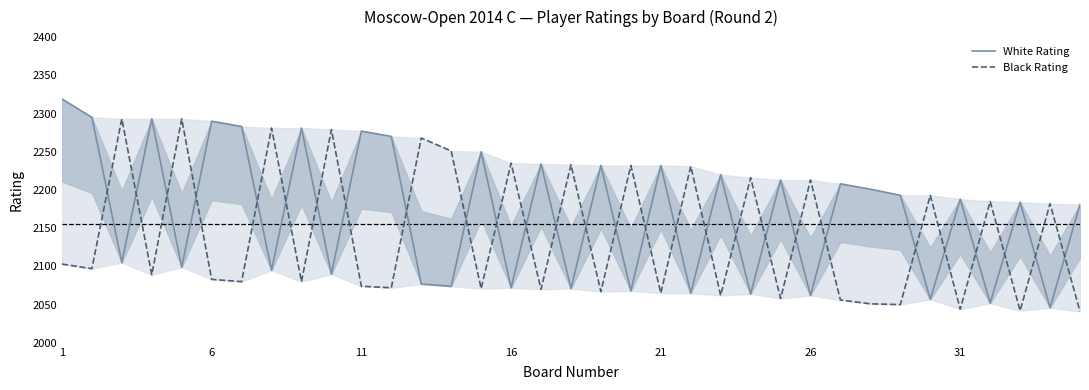

Reading left to right, extract all data points from this chart.

White Rating: 2319	2295	2105	2293	2099	2290	2283	2095	2281	2090	2277	2270	2077	2074	2250	2072	2234	2071	2232	2068	2232	2065	2220	2064	2213	2062	2208	2201	2193	2057	2188	2052	2184	2046	2181
Black Rating: 2103	2097	2293	2089	2293	2083	2080	2281	2080	2279	2074	2072	2268	2251	2071	2235	2070	2233	2067	2232	2065	2231	2062	2216	2058	2213	2056	2051	2050	2193	2044	2185	2042	2182	2041